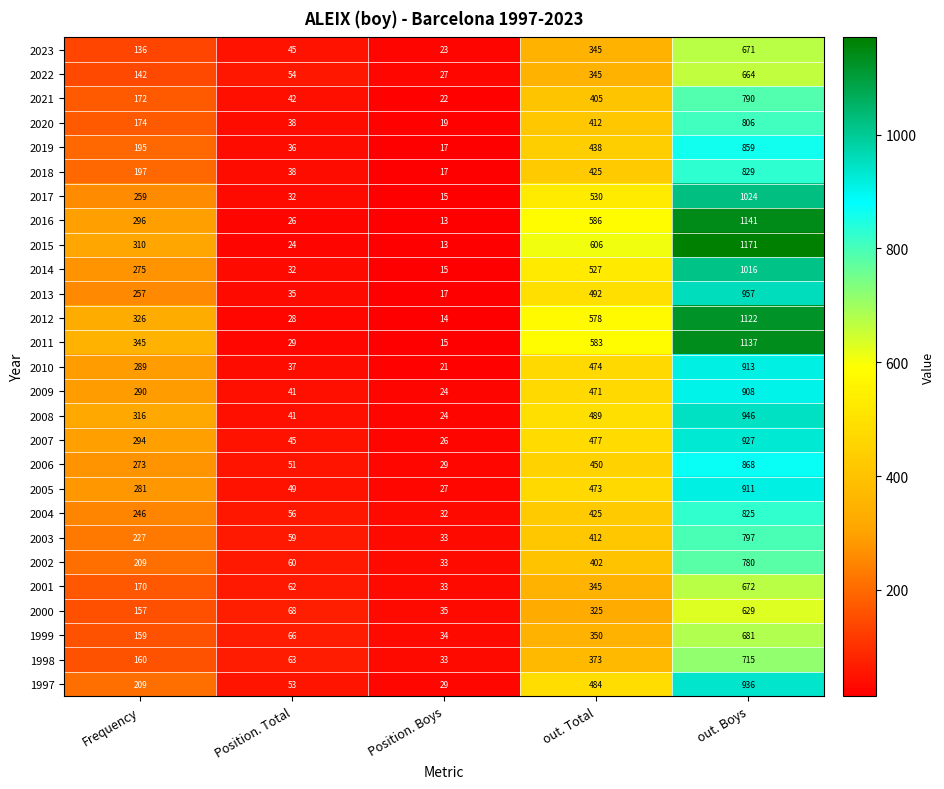

True or false: 2022 has a value of 119 at out. Total.

False